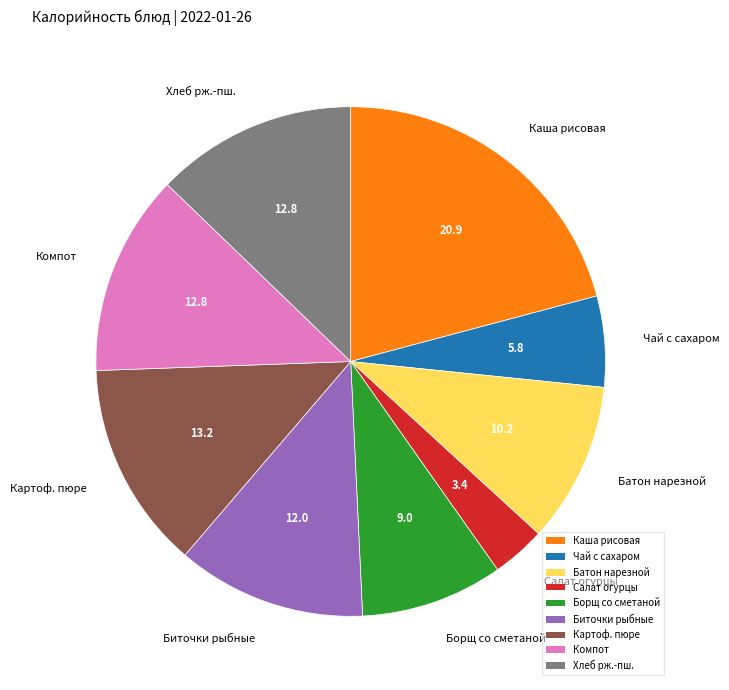

Is there a majority slice in this chart?

No